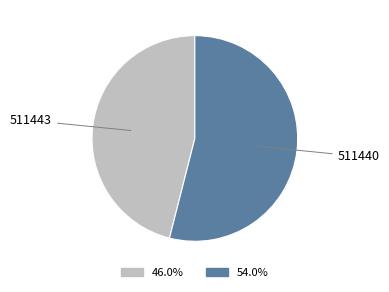

Does any single category account for the majority?

Yes